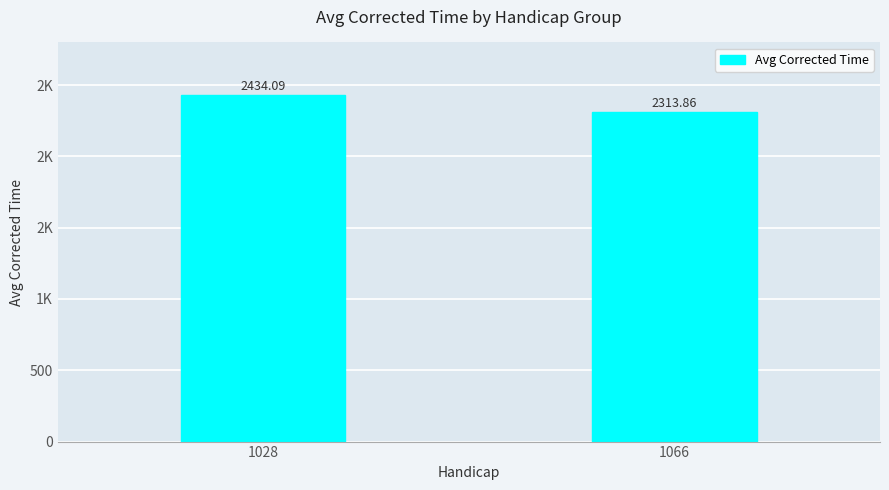

Reading left to right, extract all data points from this chart.

1028=2434.1	1066=2313.9